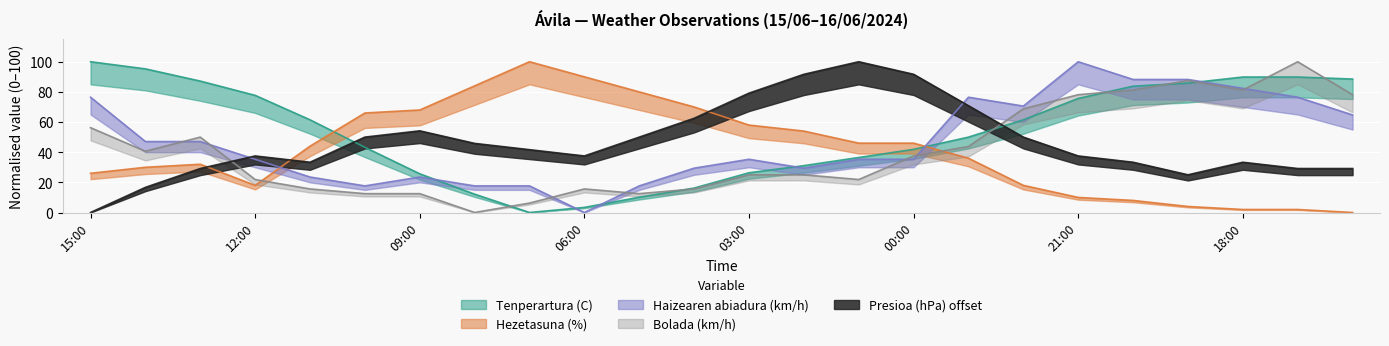

Count the number of data series in this chart.

5